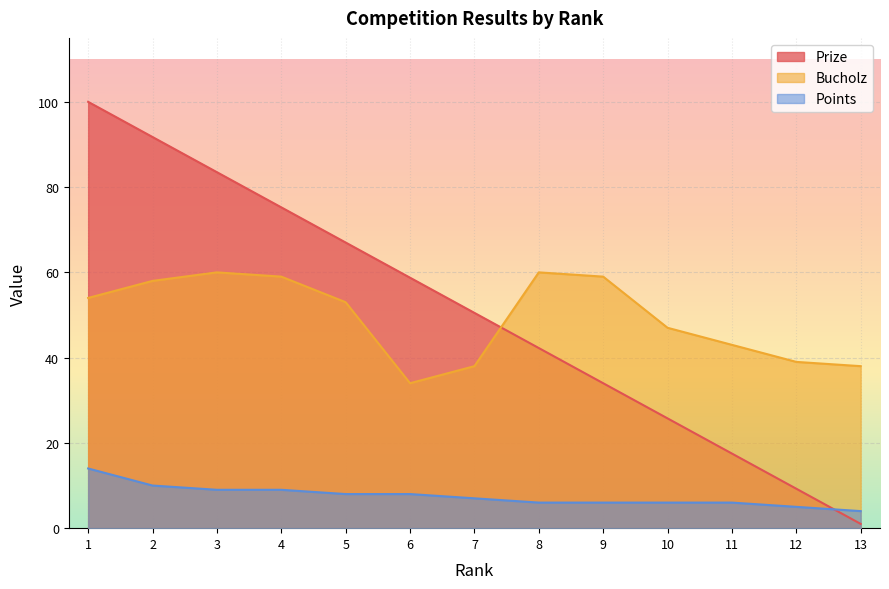

Rank the series by their maximum value, from lowest to highest.

Points, Bucholz, Prize